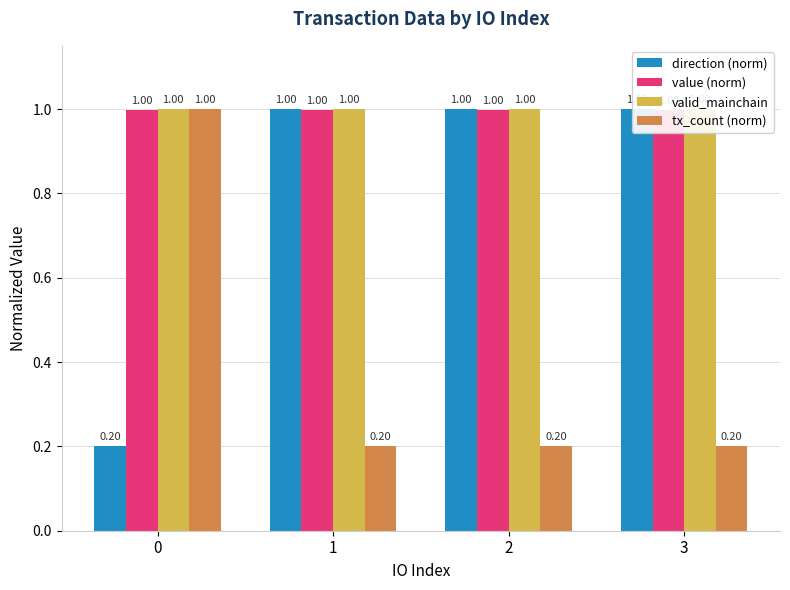

Which series changed the most between 0 and 1?

direction (norm)